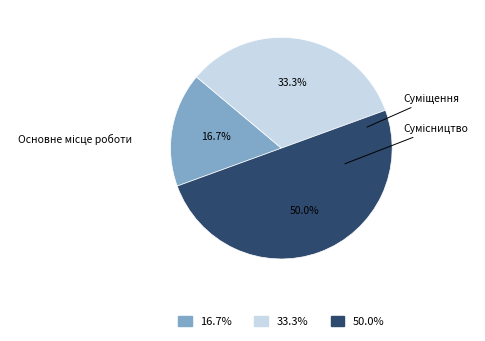

How many segments does this pie chart have?

3